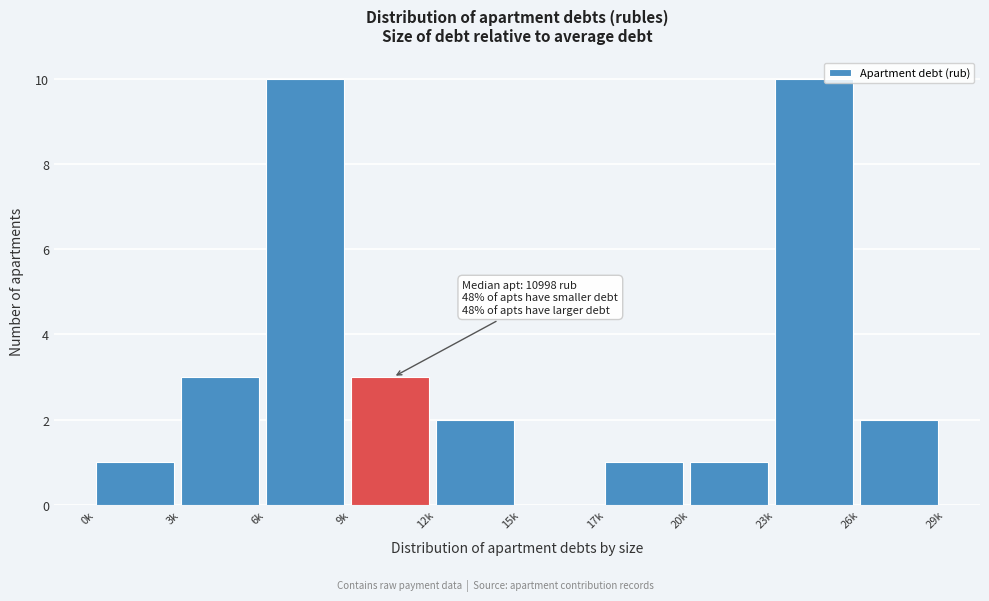

Reading left to right, extract all data points from this chart.

0k=1	3k=3	6k=10	9k=3	12k=2	15k=0	17k=1	20k=1	23k=10	26k=2